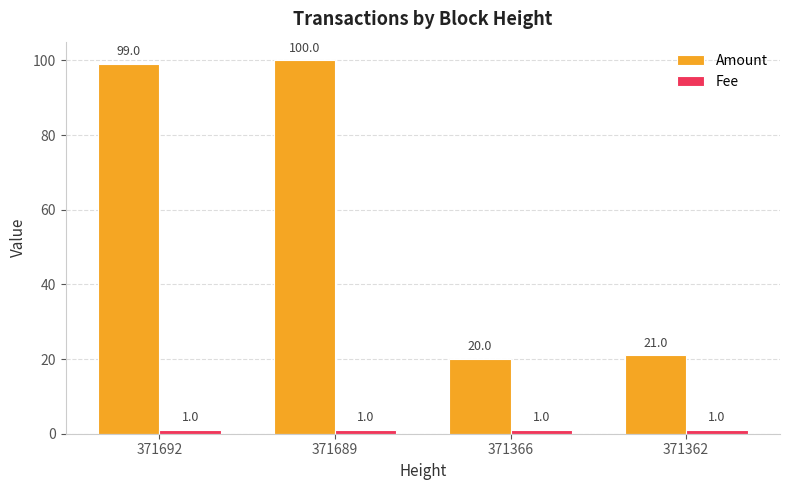

What is the value of the Amount bar at the 3rd from the left?

20